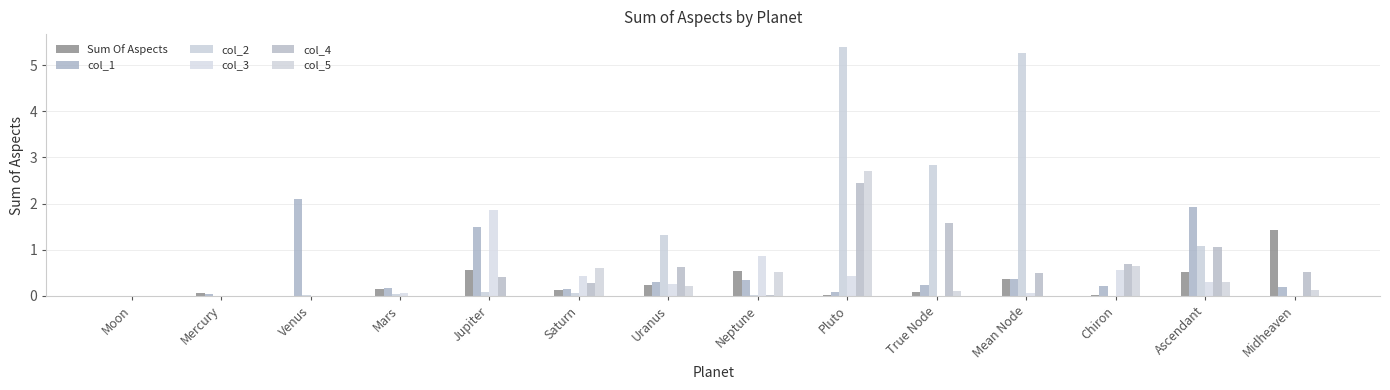

List the labels in order of col_5 value, smallest first.

Moon, Mercury, Venus, Mars, Jupiter, Mean Node, True Node, Midheaven, Uranus, Ascendant, Neptune, Saturn, Chiron, Pluto